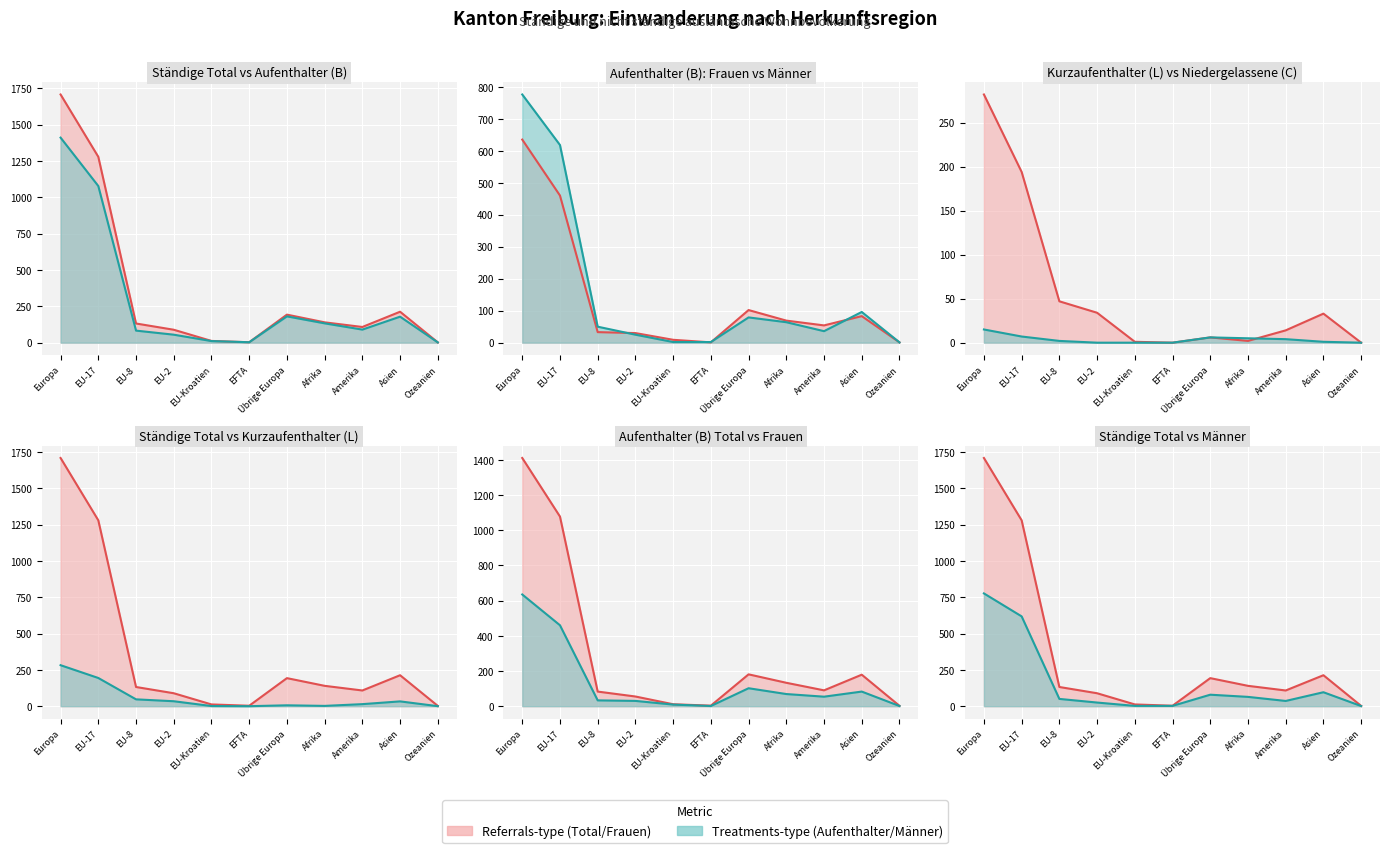

Count the number of categories in the chart.

11